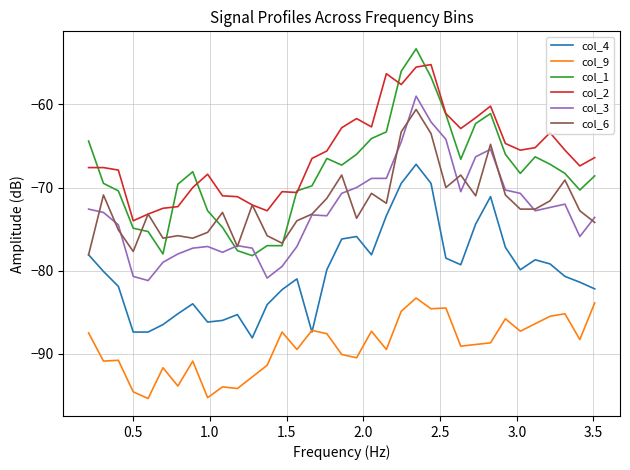

Which series has the largest total across all categories?

col_2